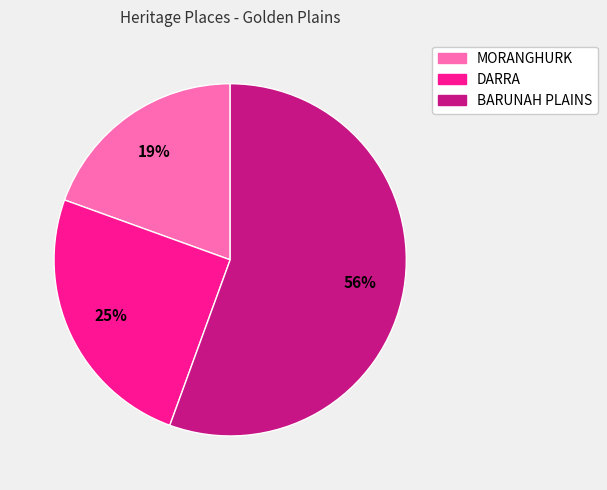

Do MORANGHURK and BARUNAH PLAINS together represent more than half of the pie?

Yes